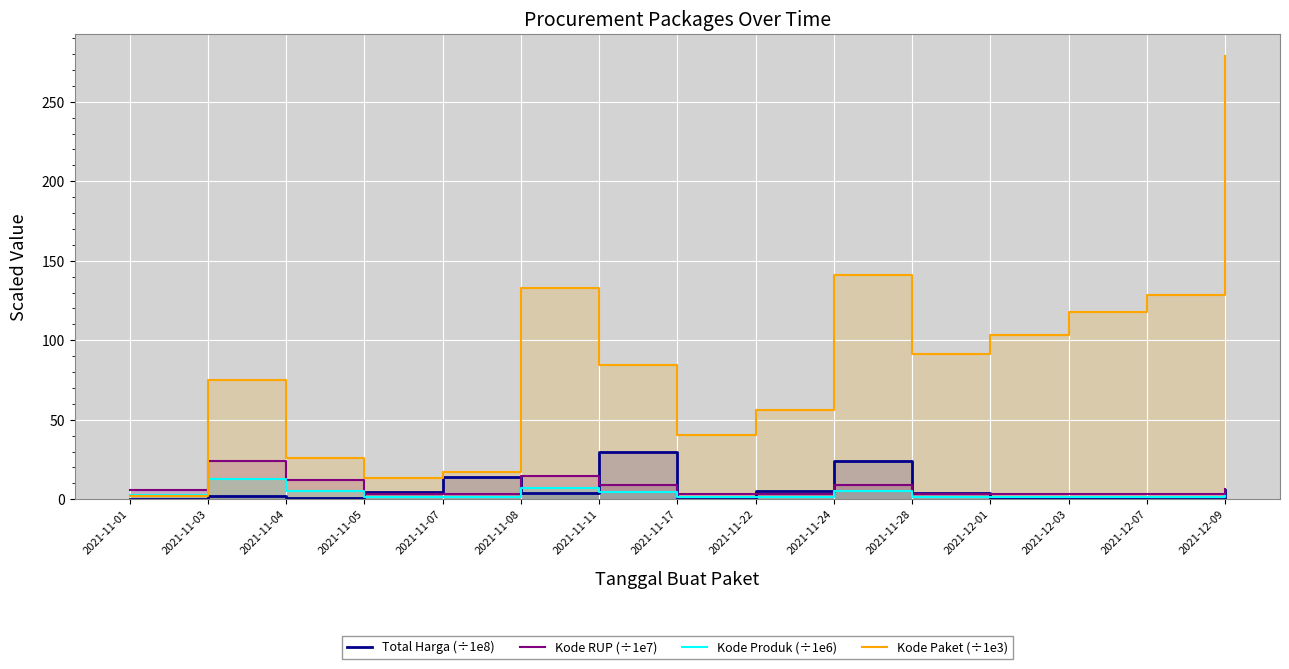

At how many categories does at least one series exceed 234?

1